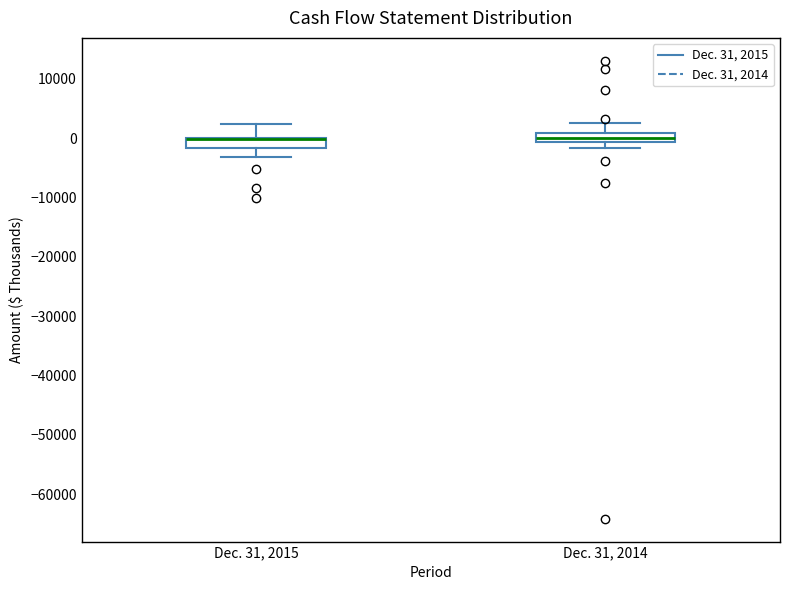

Where is the upper edge of the box for Dec. 31, 2014 on the y-axis? The values are not printed on the chart, so give them approximately, as read against the axis.

1000